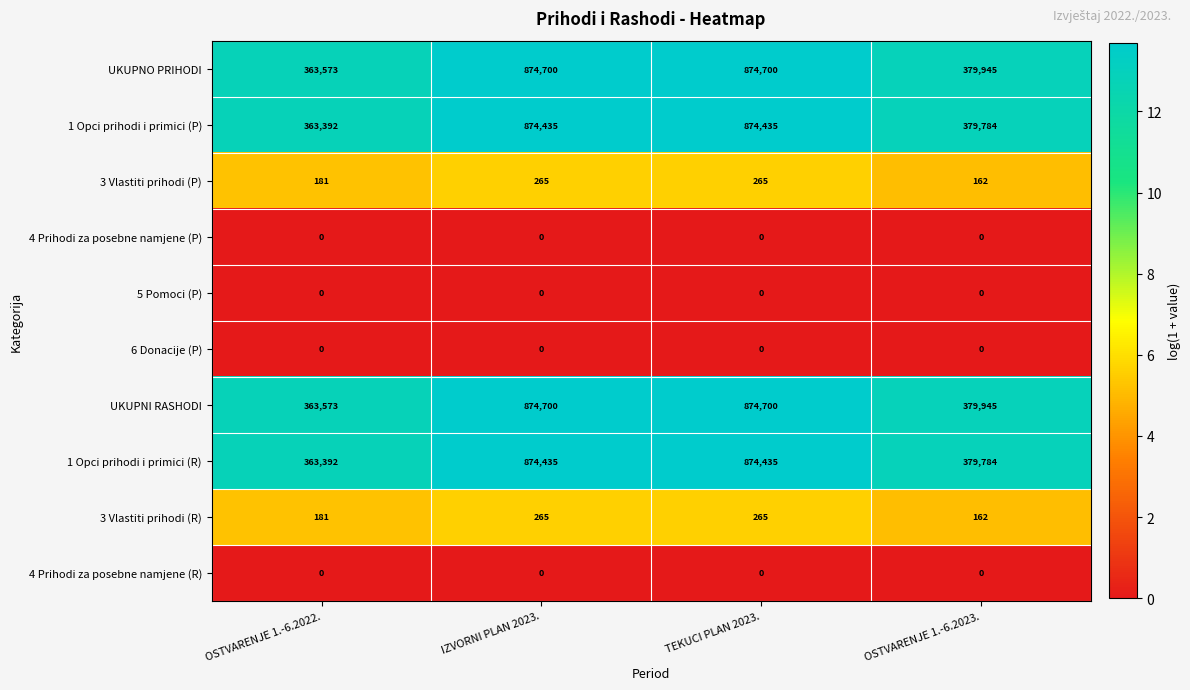

What is the total value across all series at TEKUCI PLAN 2023.?

3498800